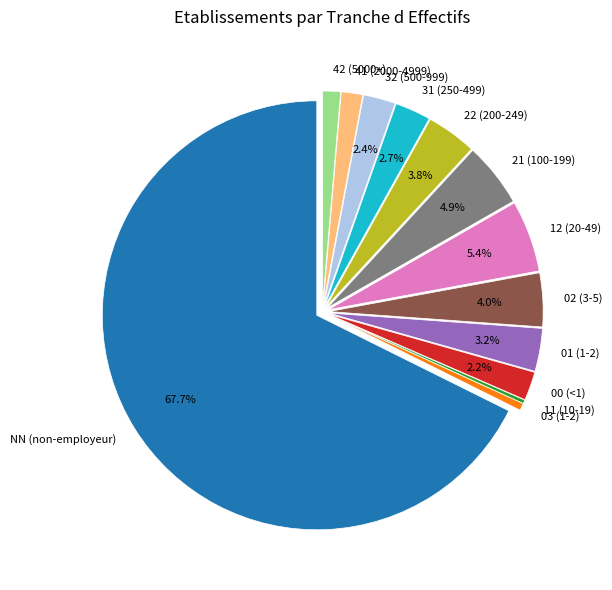

Which category accounts for the majority?

NN